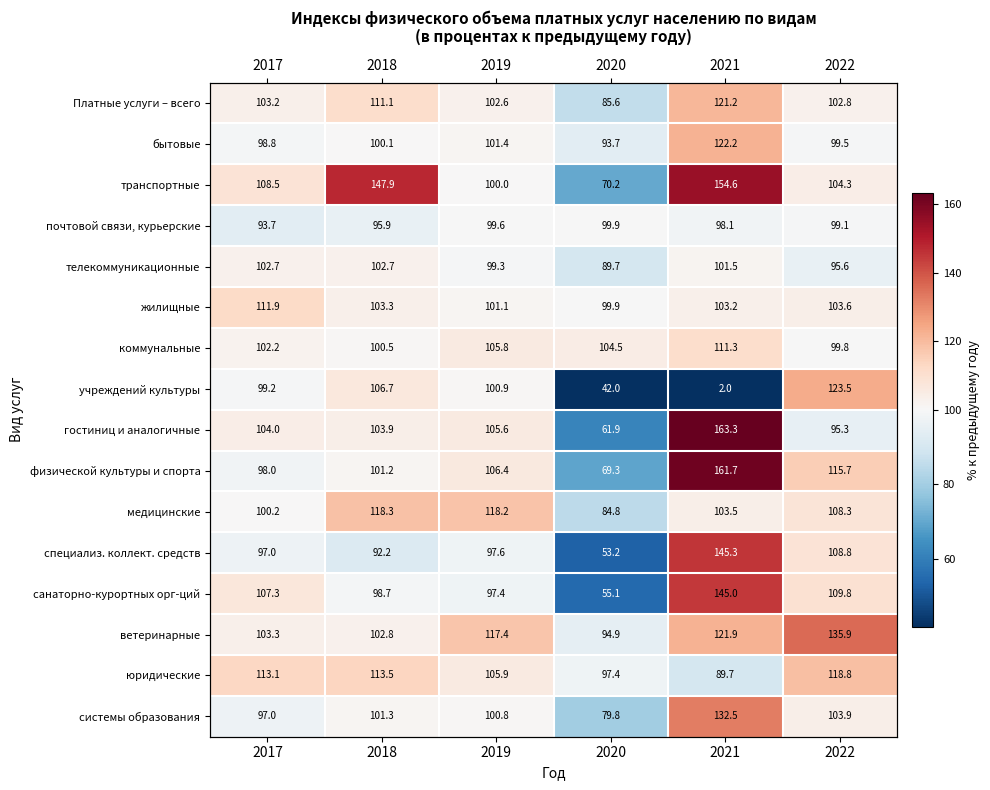

Count the number of data series in this chart.

16